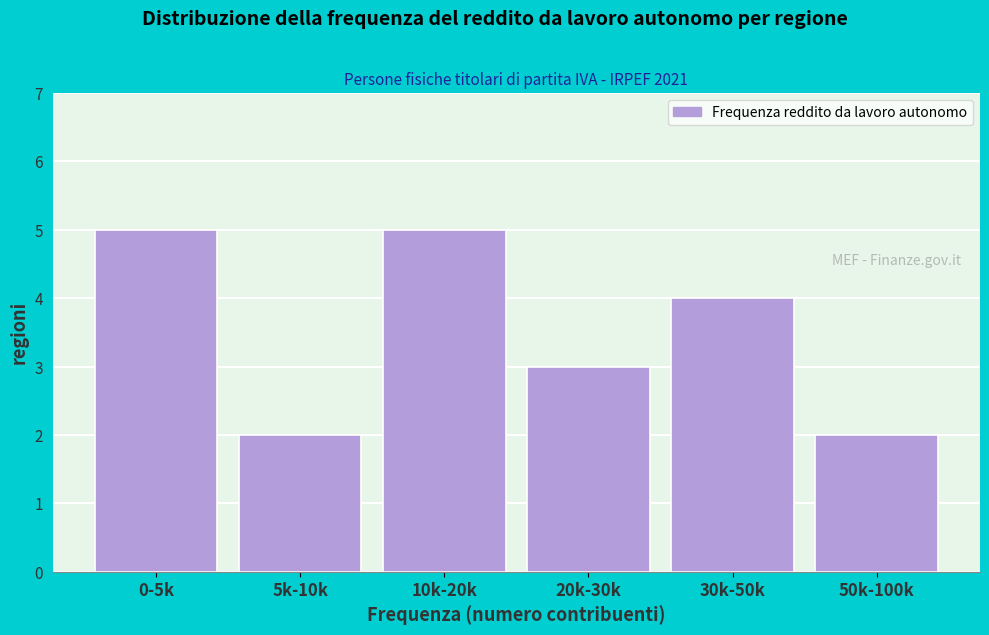

Reading left to right, list all the values displayed in this chart.

5	2	5	3	4	2